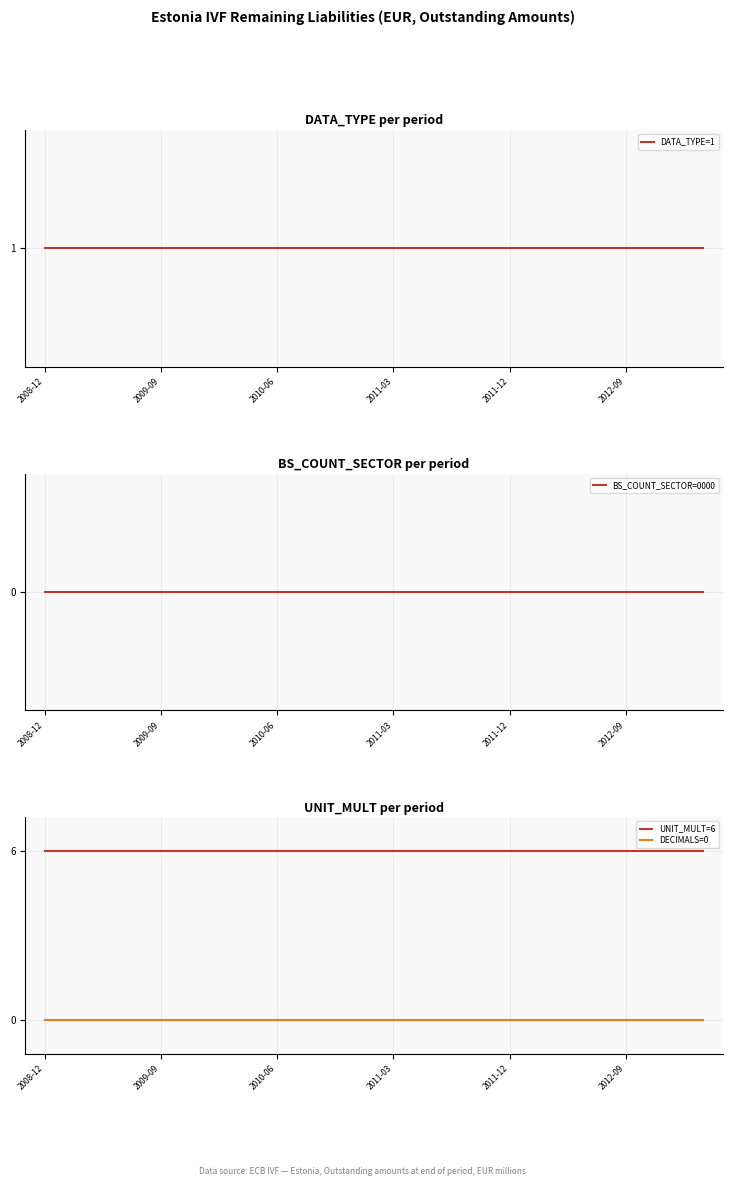

List the series in order of their peak value, highest first.

UNIT_MULT=6, DATA_TYPE=1, BS_COUNT_SECTOR=0000, DECIMALS=0